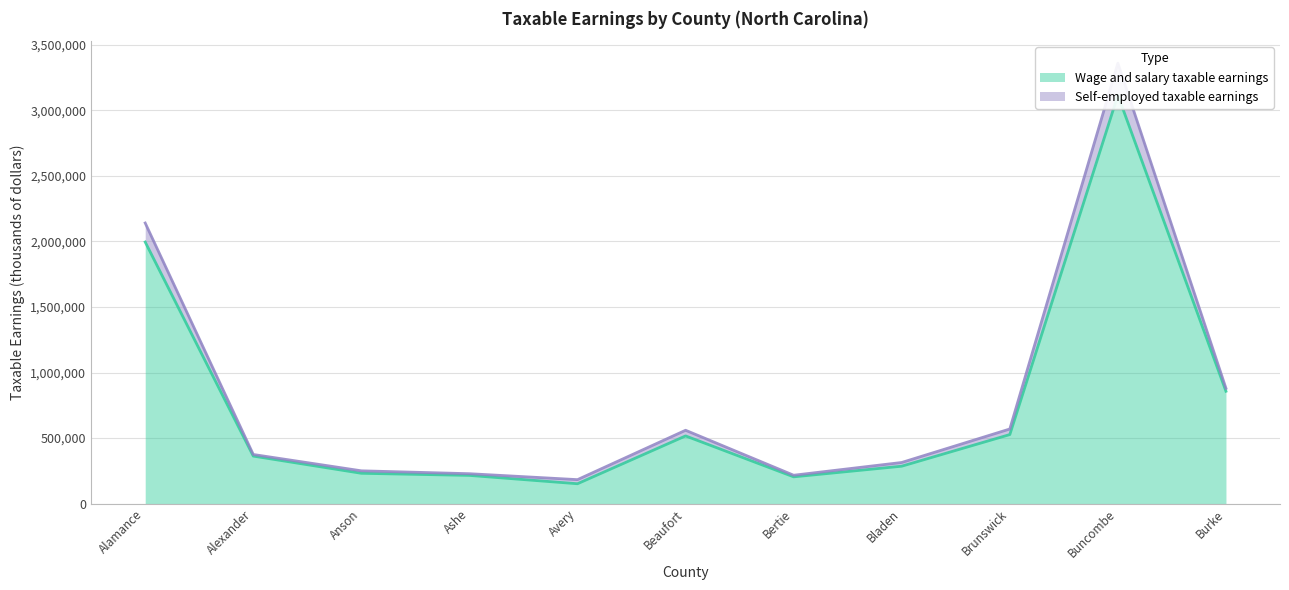

What position from the right is Alamance?

11